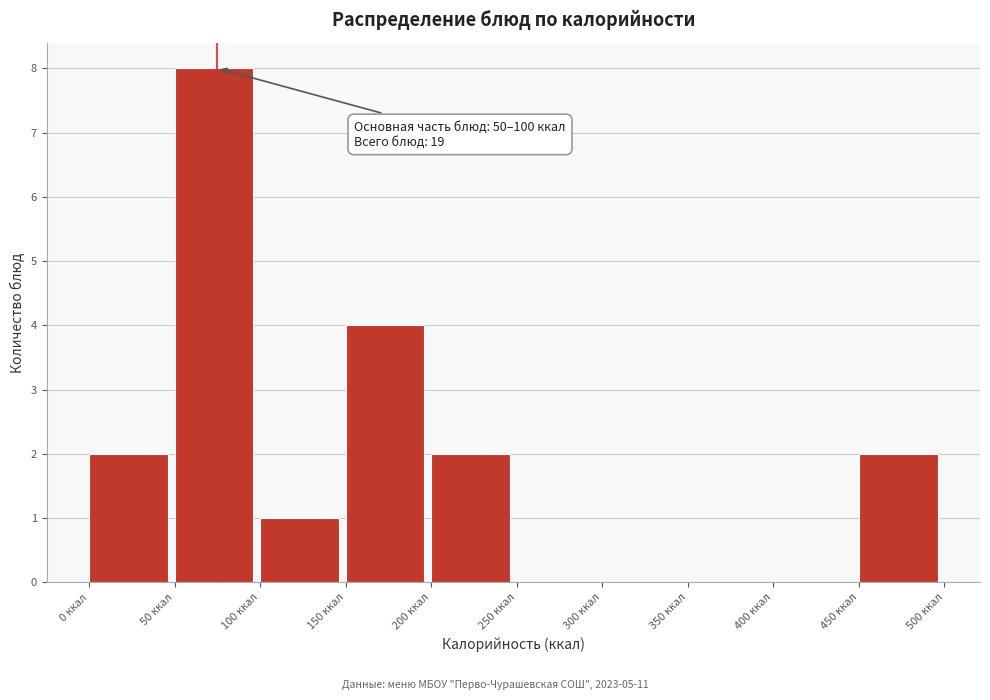

Which range on the x-axis has the tallest bar?

50 to 100